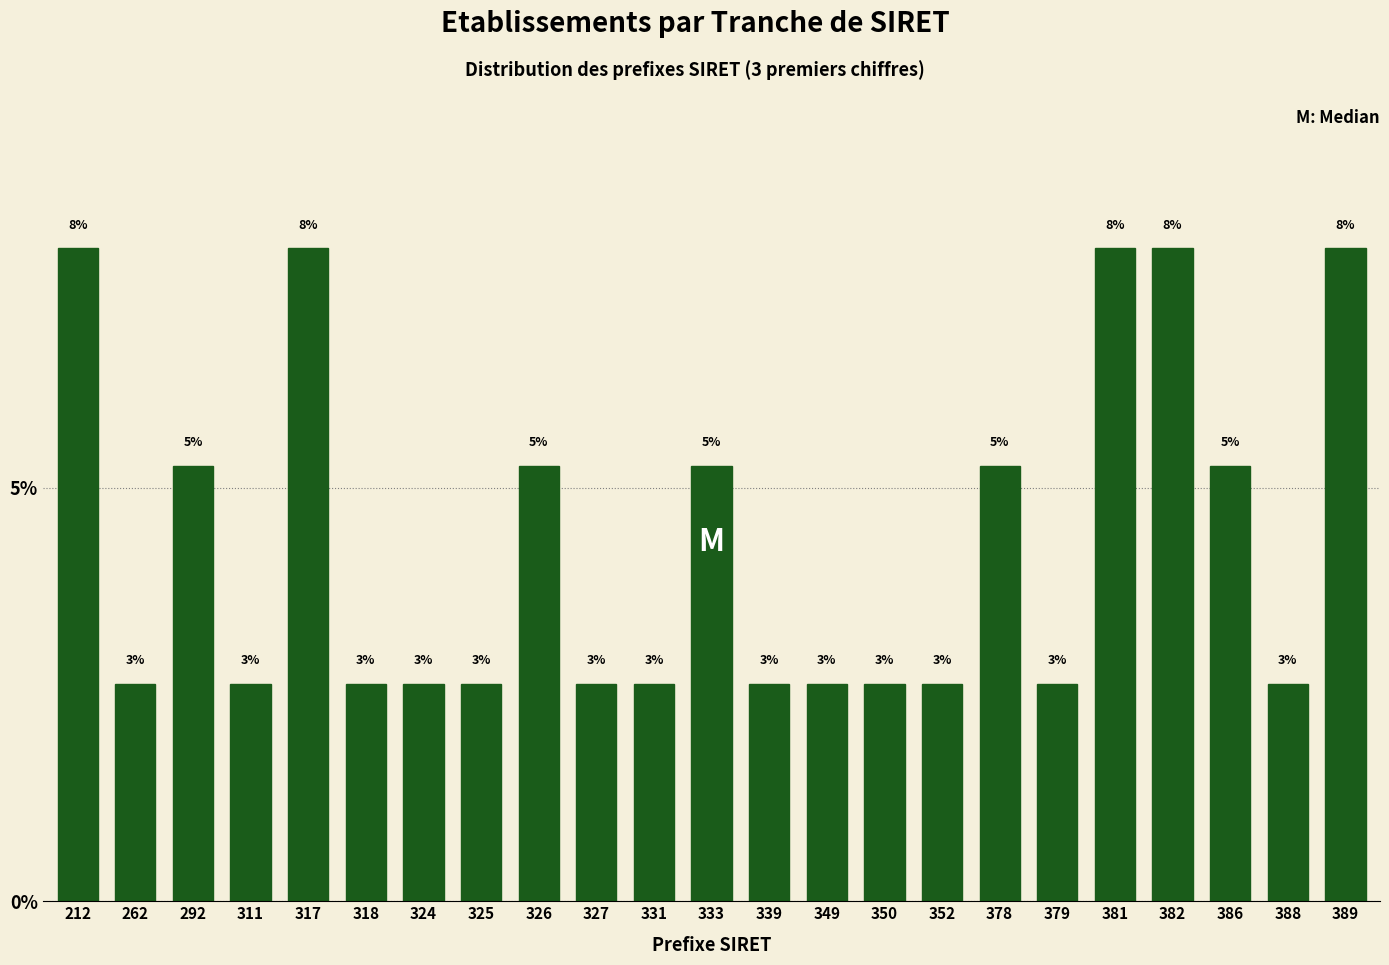

Does the chart contain any negative values?

No